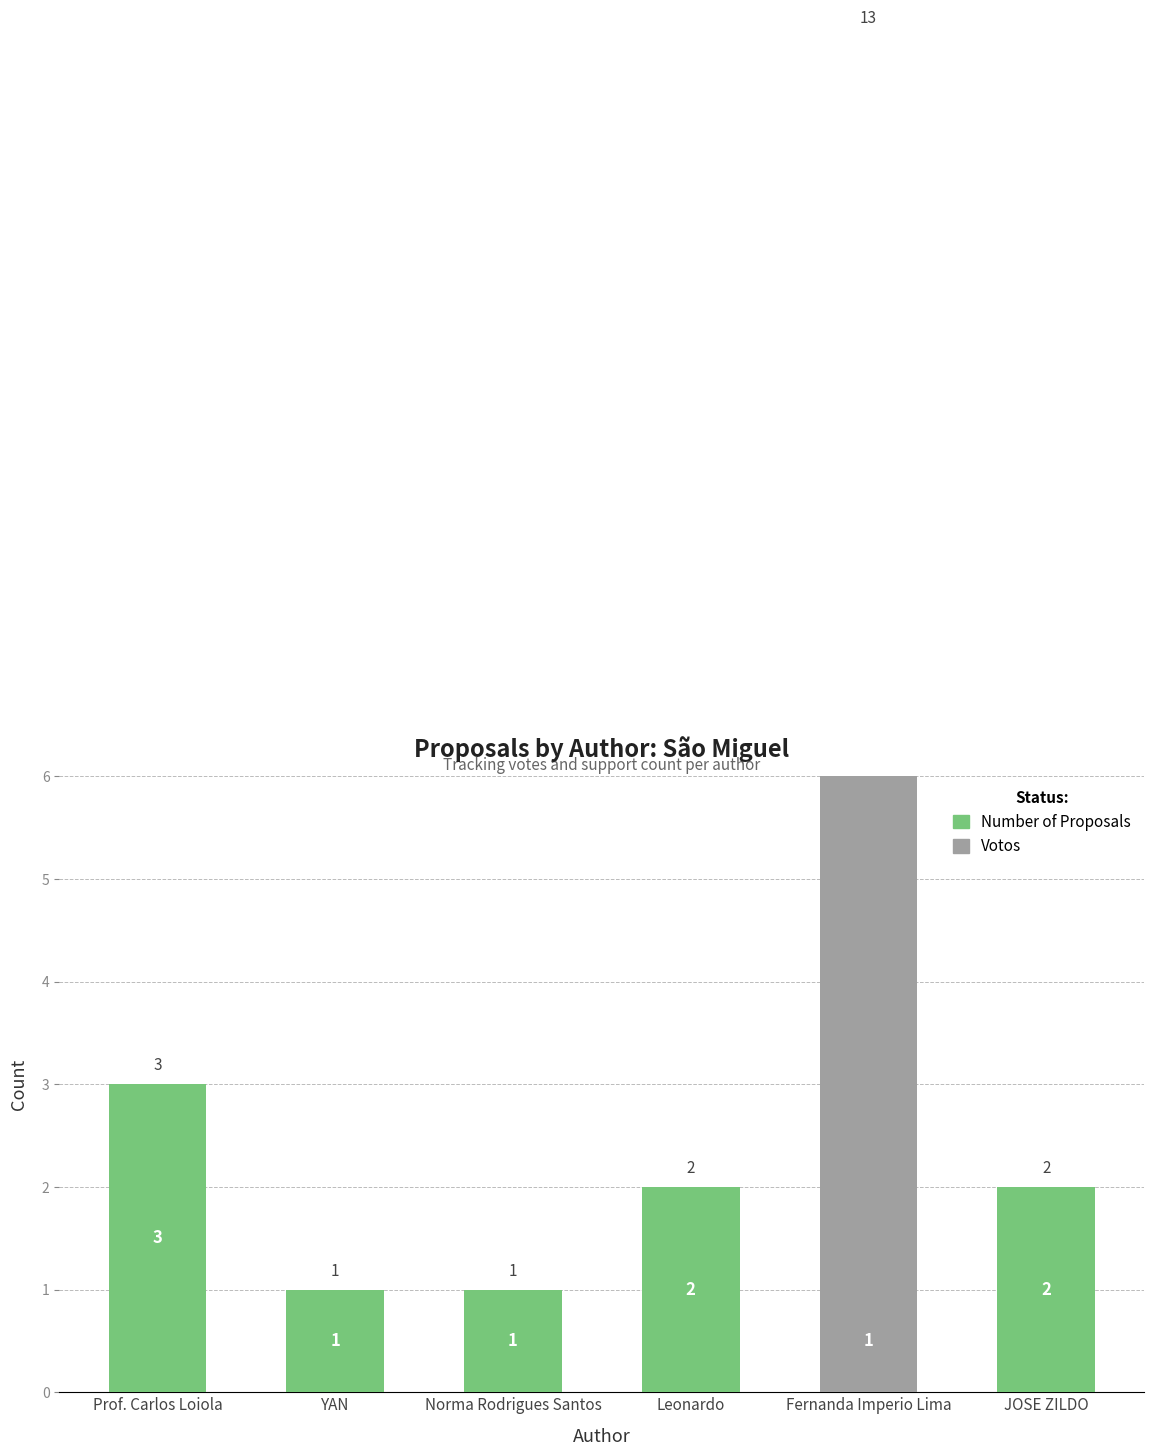

What is the spread (max minus min) of values at JOSE ZILDO?

2